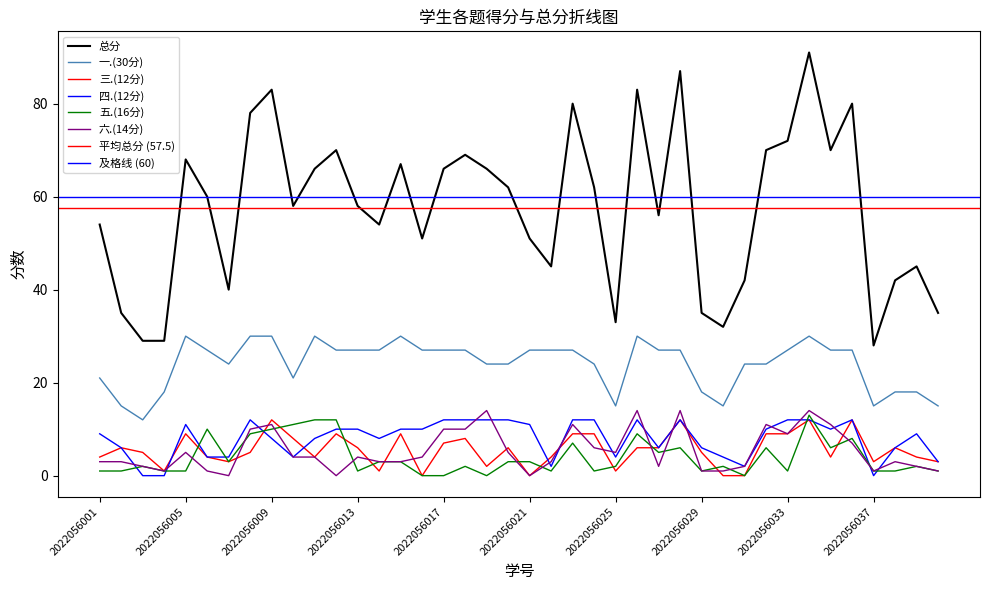

Is the value of 四.(12分) at 2022056020 greater than the value of 总分 at 2022056039?

No